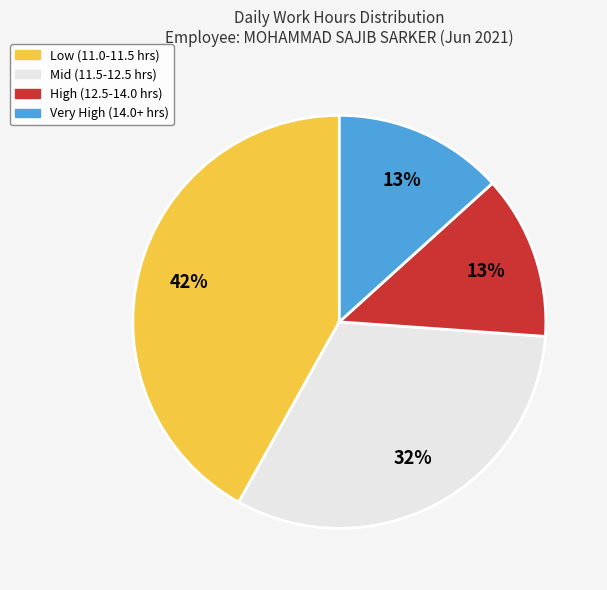

Does Low (11.0-11.5 hrs) account for over 50% of the chart?

No